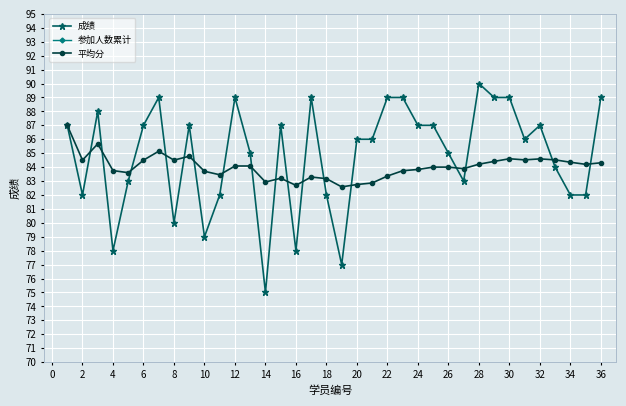

The 平均分 series shows 83.2 at 18. True or false?

True